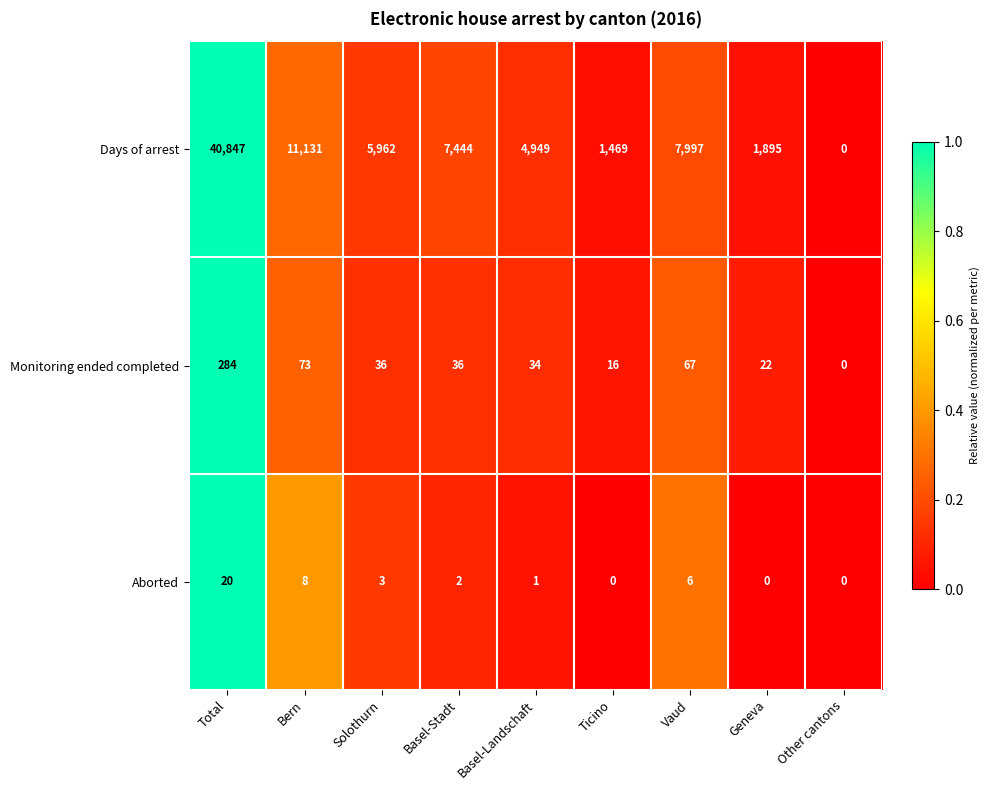

At which category does the chart reach its peak across all series?

Total